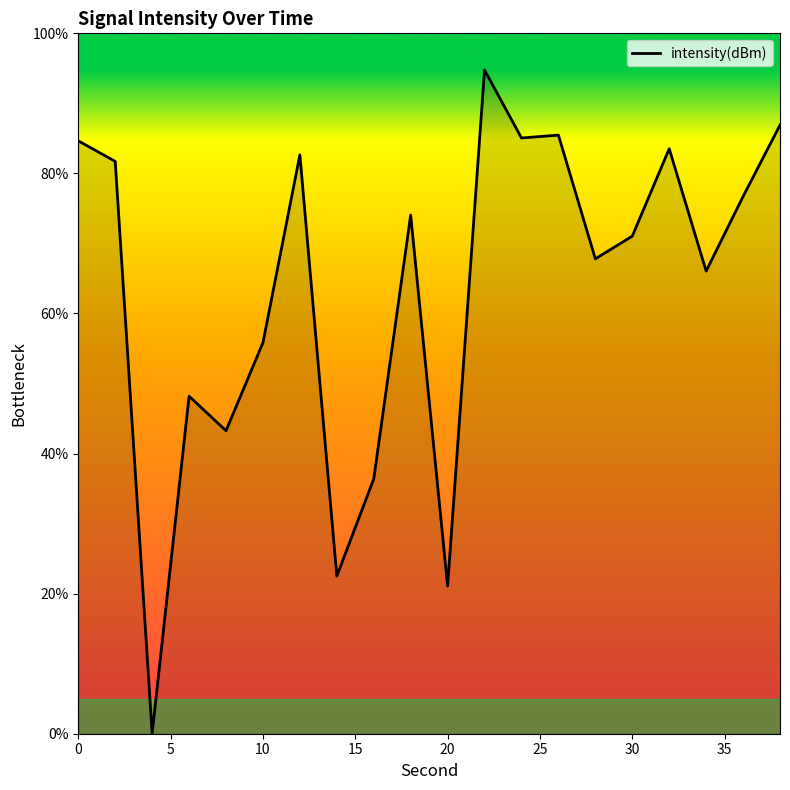

What is the greatest value displayed?

94.8